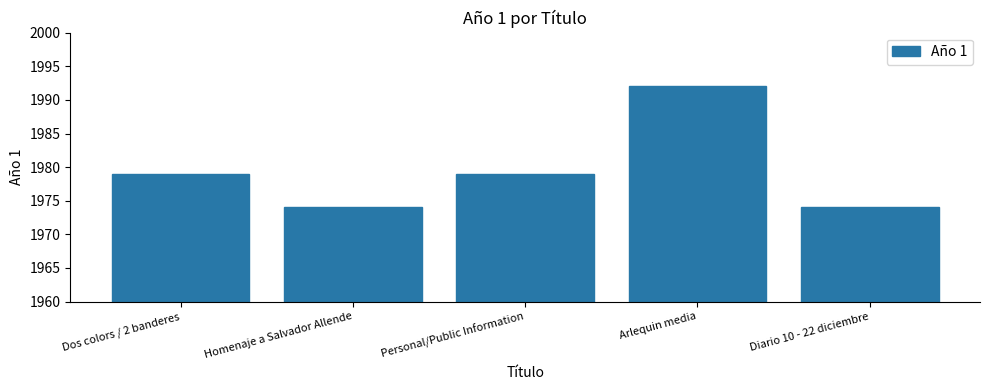

Reading right to left, transcribe all the data shown in this chart.

Diario 10 - 22 diciembre=1974	Arlequin media=1992	Personal/Public Information=1979	Homenaje a Salvador Allende=1974	Dos colors / 2 banderes=1979